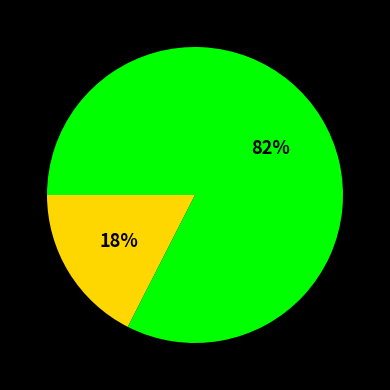

To the nearest percent, what is the average slice percentage?

50%